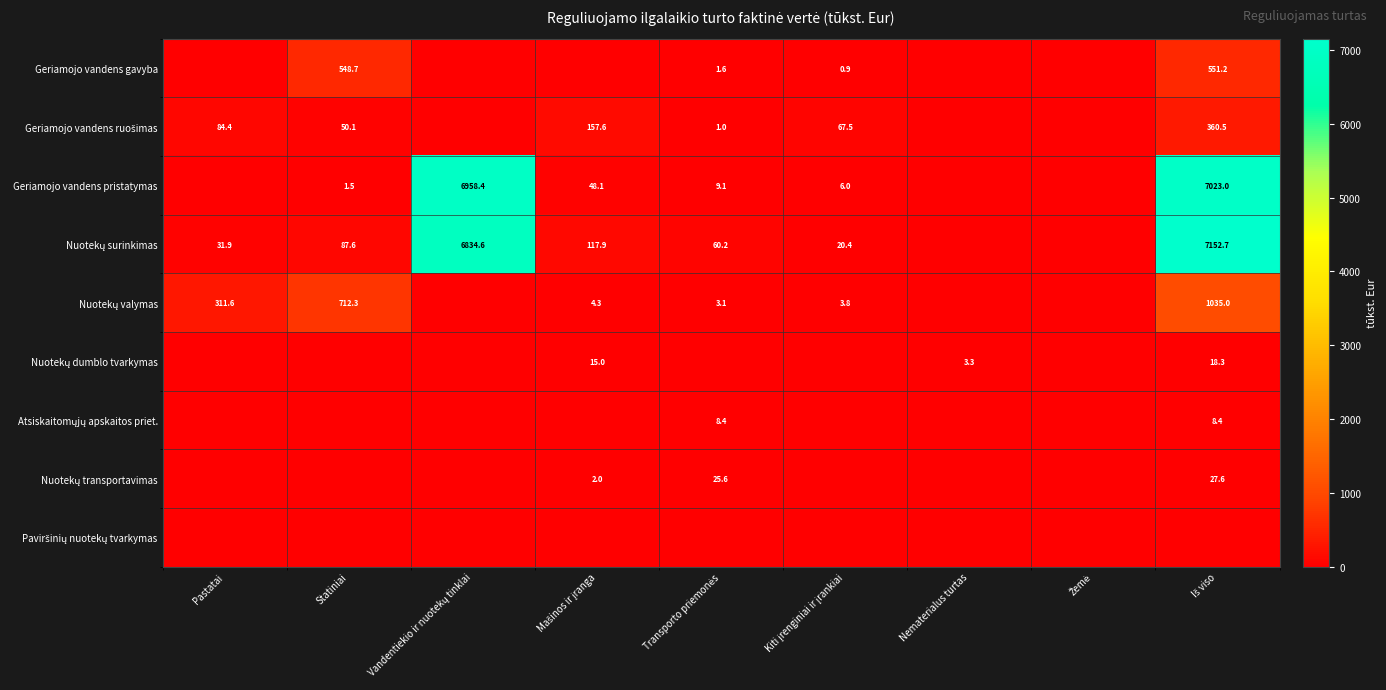

Is it true that Geriamojo vandens gavyba equals 548.7 at Statiniai?

True